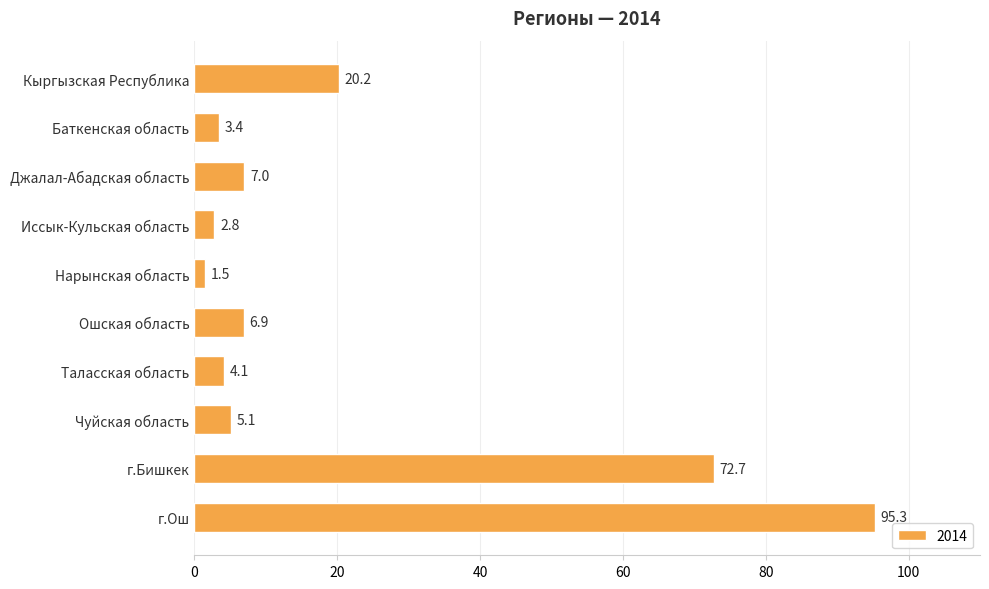

What is the approximate value at Таласская область?

4.1